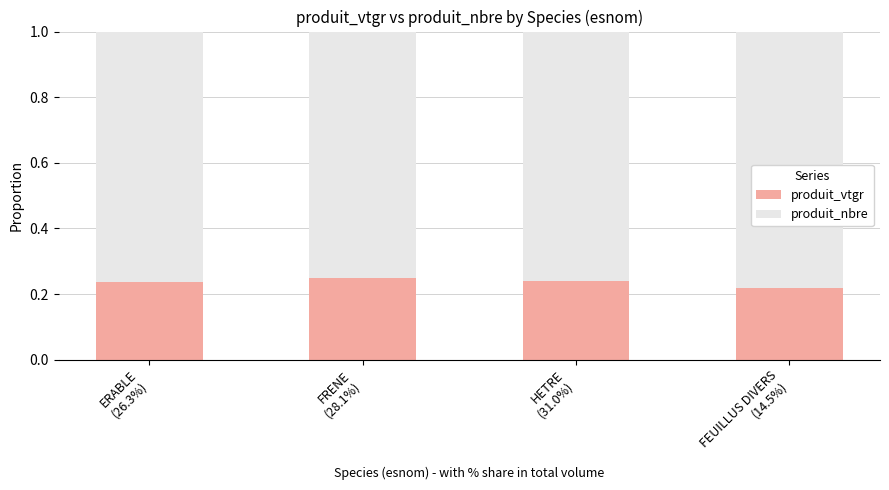

At which category is the sum across all series the highest?

ERABLE
(26.3%)